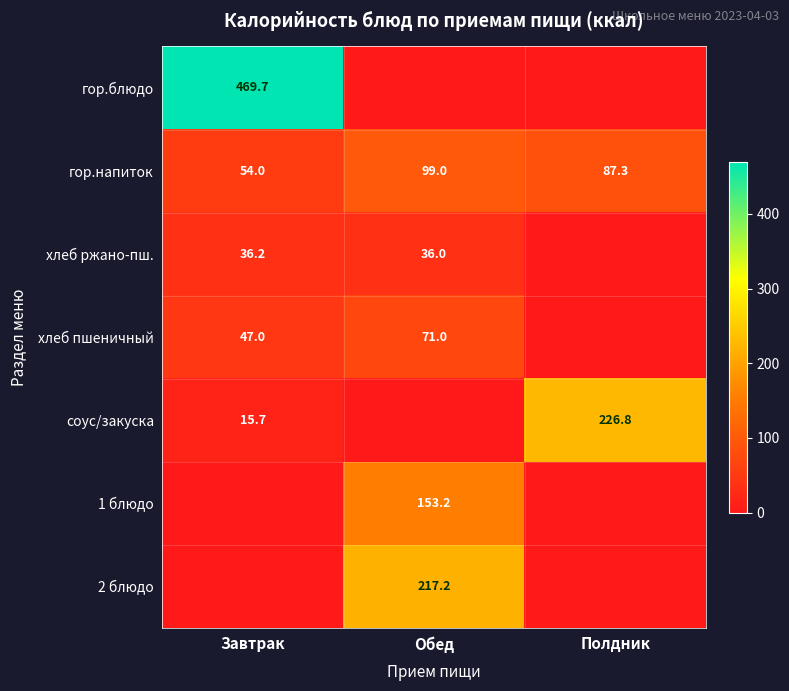

At which label is гор.напиток closest to 76?

Полдник